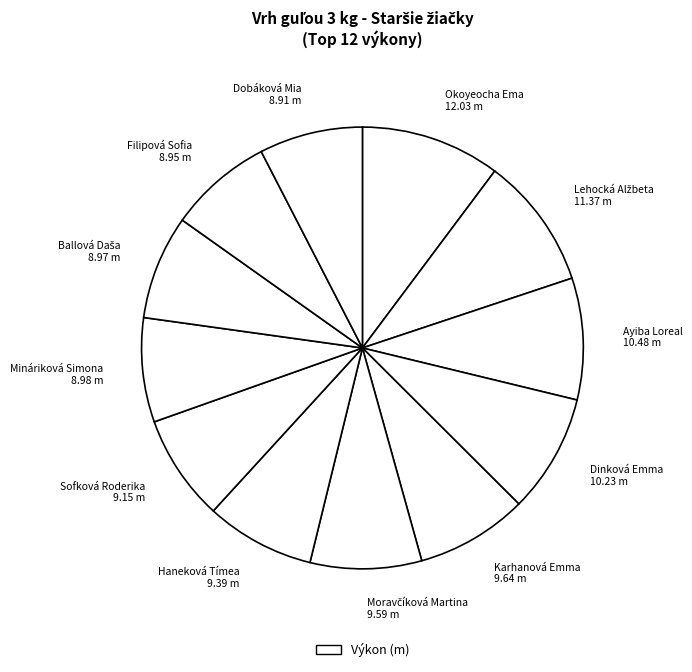

Is it true that Okoyeocha Ema is 10% of the pie?

True